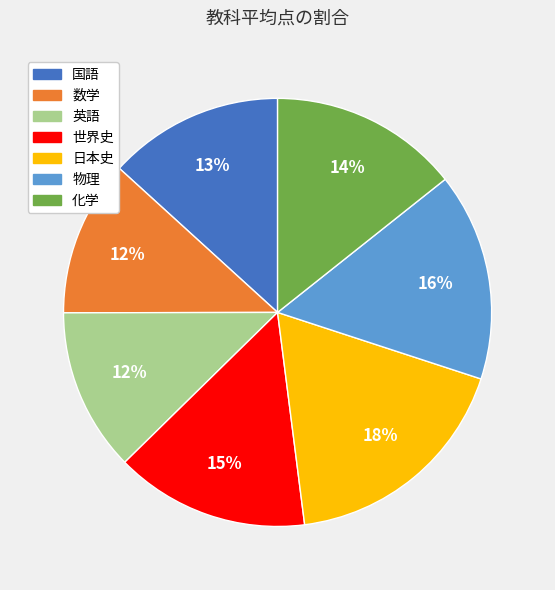

Is it true that 英語 is 21% of the pie?

False